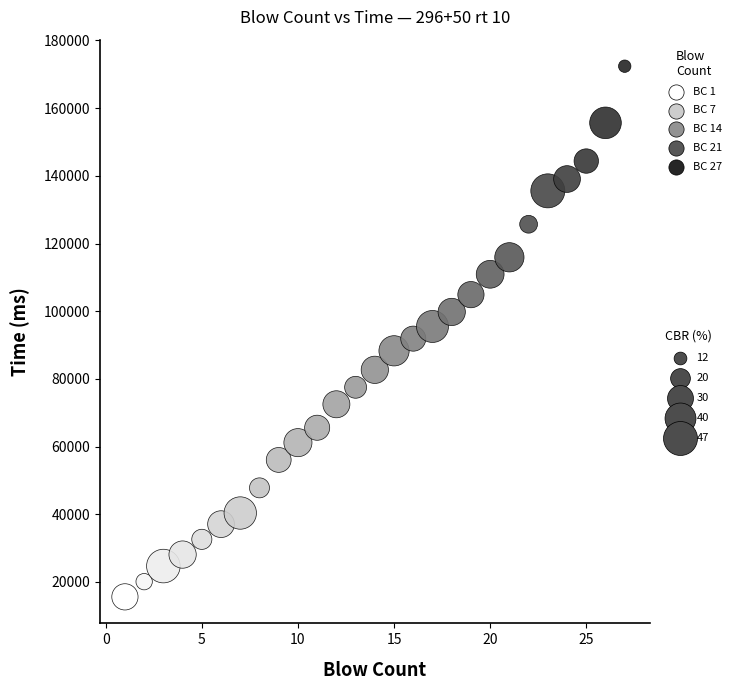

What is the range of Y values (max minus min)?

156786